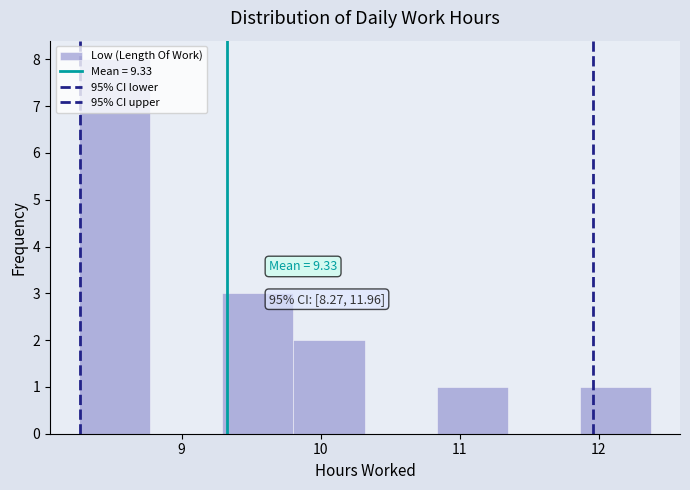

Which range on the x-axis has the tallest bar?

8.3 to 8.8